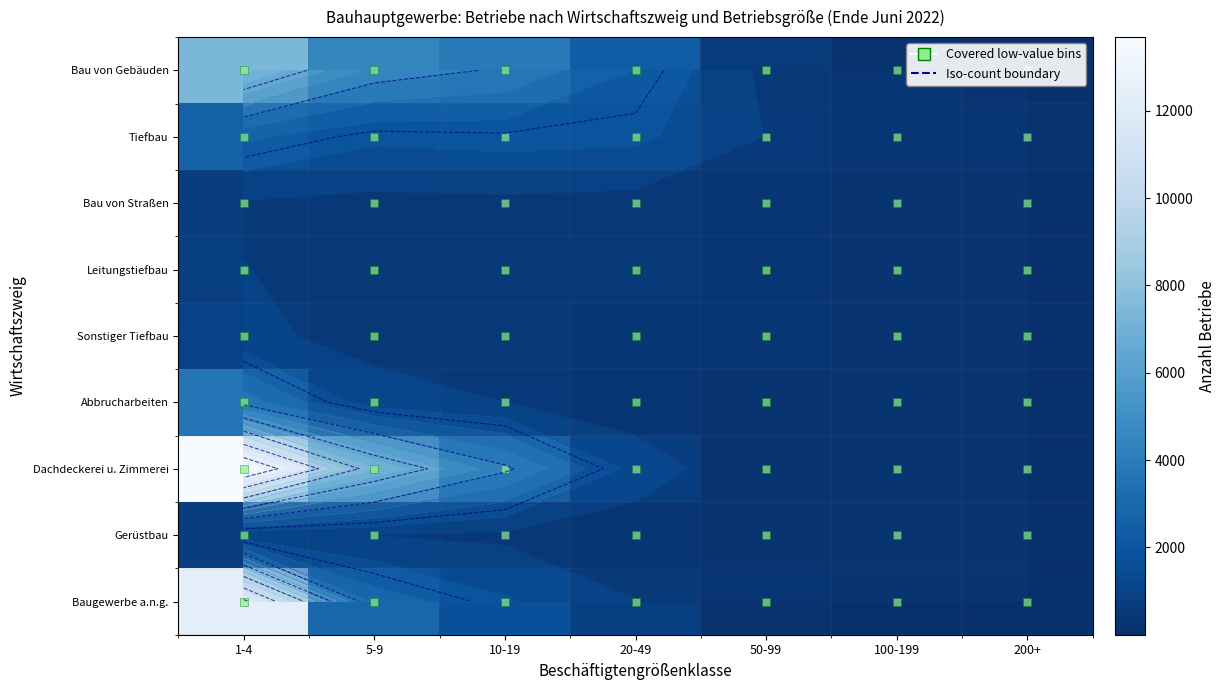

What is the difference between the Baugewerbe a.n.g. values at 200+ and 1-4?

12316